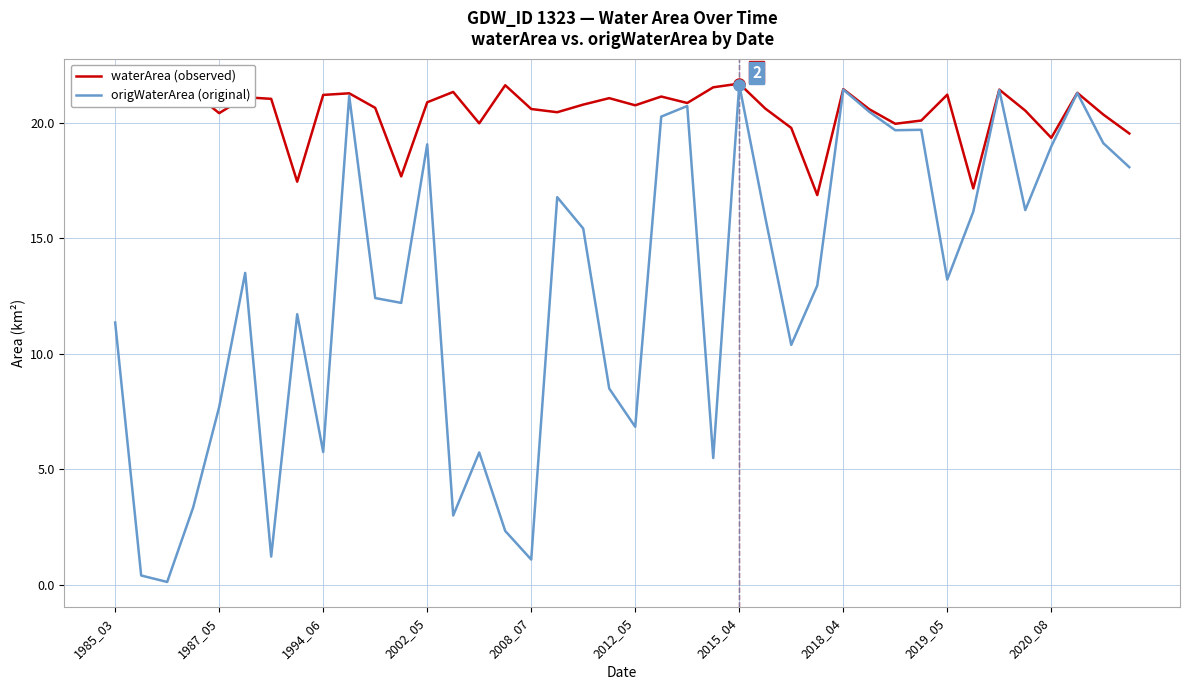

Which series has the largest total across all categories?

waterArea (observed)